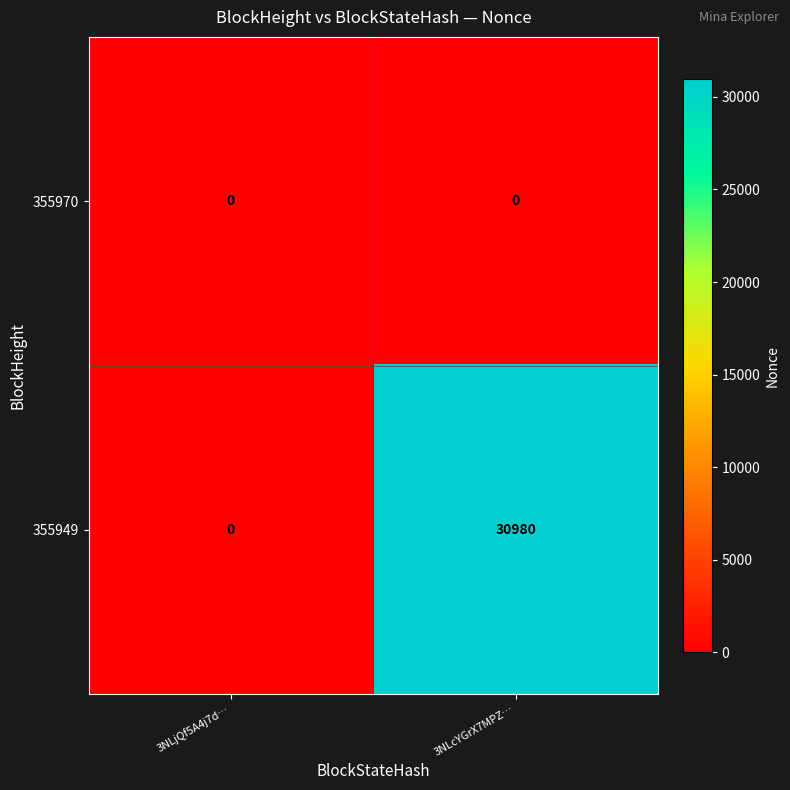

At 3NLcYGrX7MPZ…, list the series in order from smallest to largest.

355970, 355949